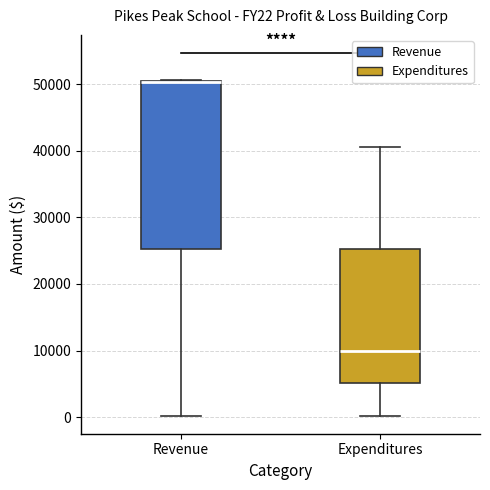

Where is the upper edge of the box for Revenue on the y-axis? The values are not printed on the chart, so give them approximately, as read against the axis.

50000